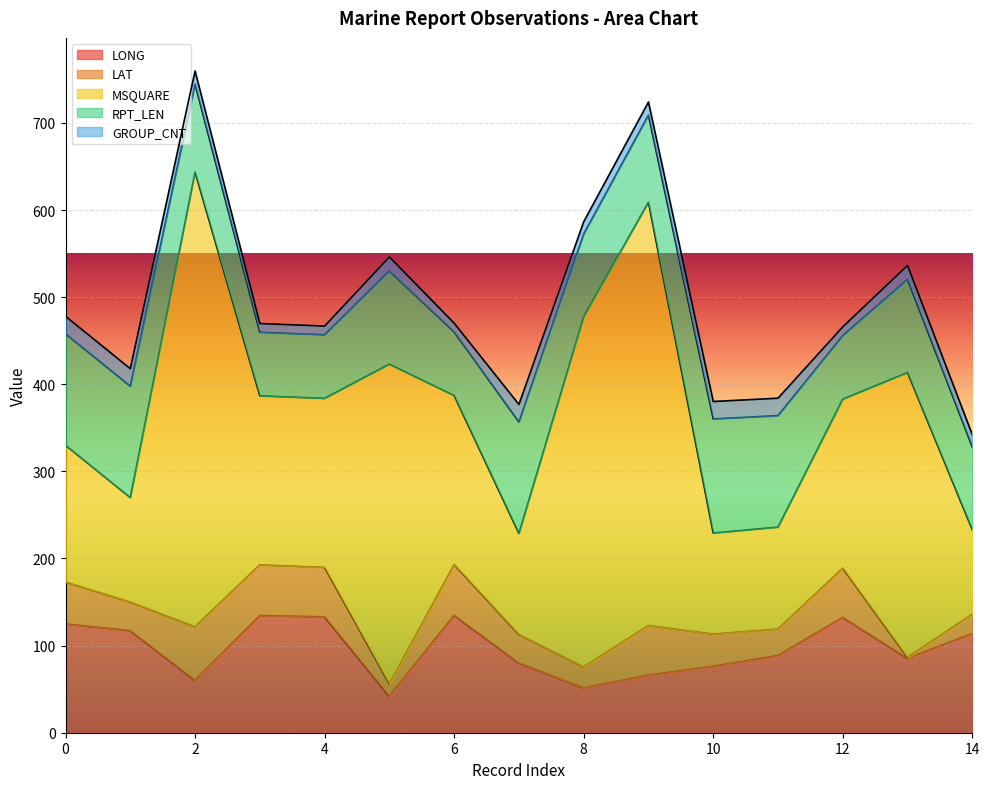

Is the value of LAT at 8 greater than the value of LONG at 5?

No